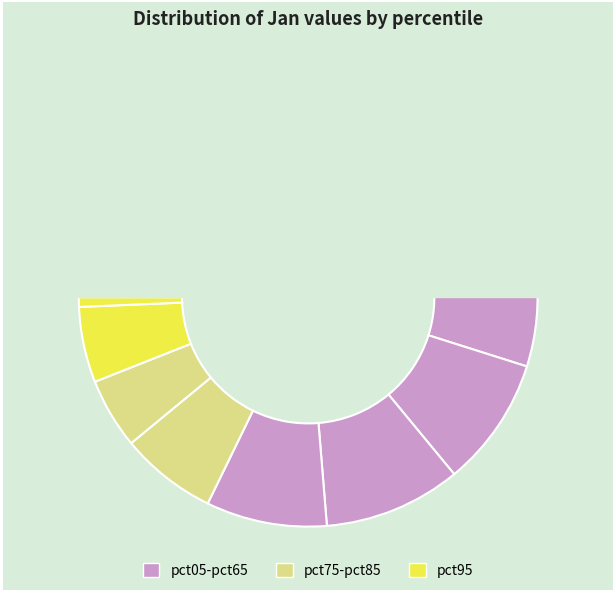

To the nearest percent, what percentage of the pie is pct55?

9%